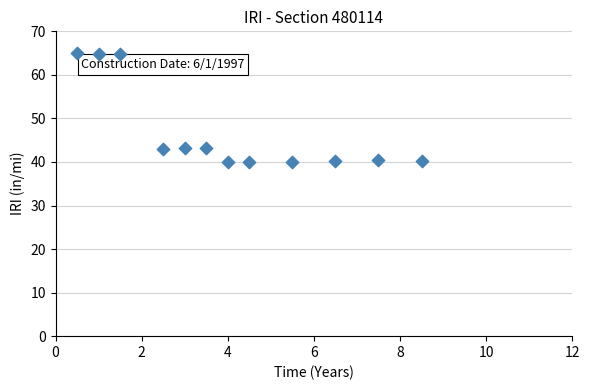

What is the average X value?

4.0